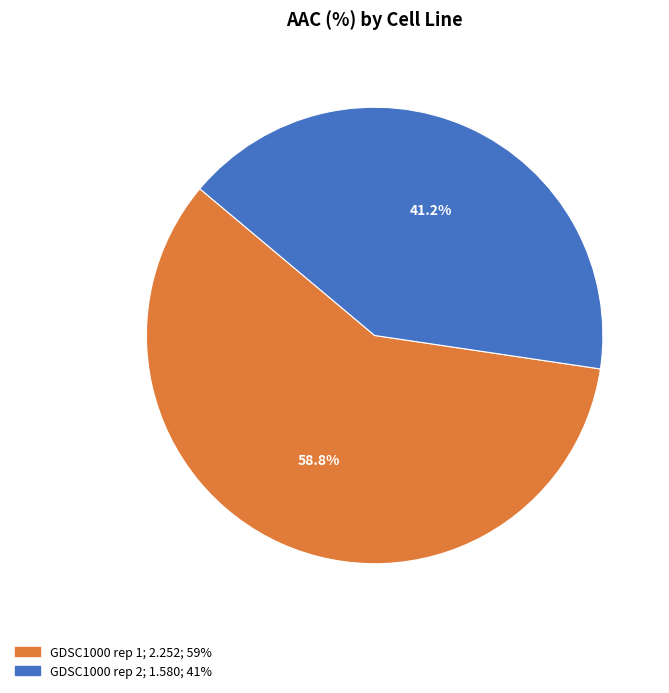

Do GDSC1000 rep 2 and GDSC1000 rep 1 together represent more than half of the pie?

Yes